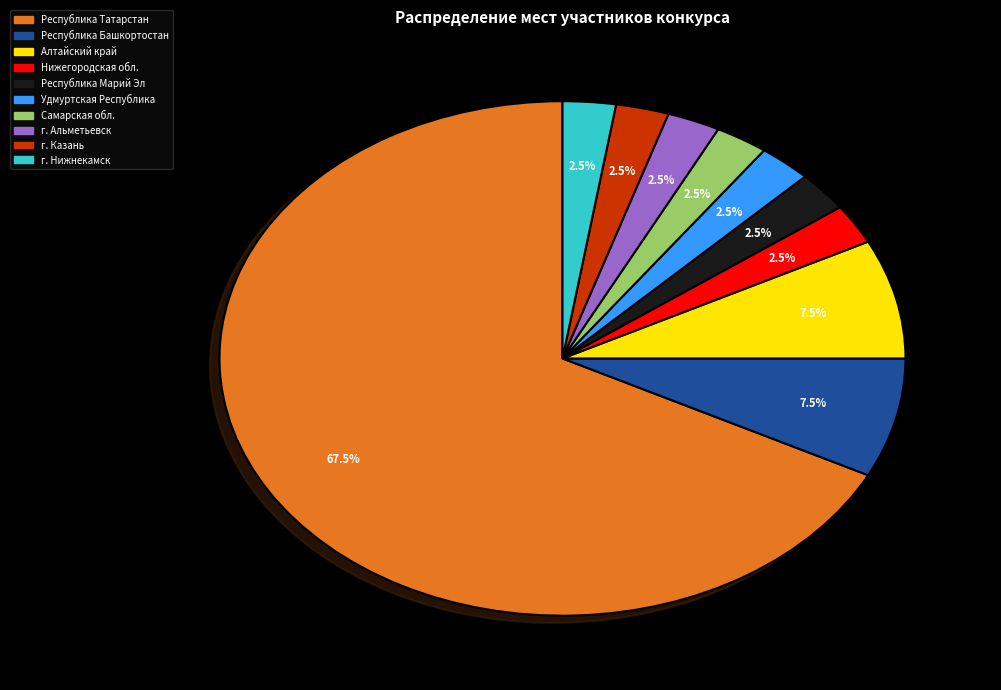

Is there a majority slice in this chart?

Yes